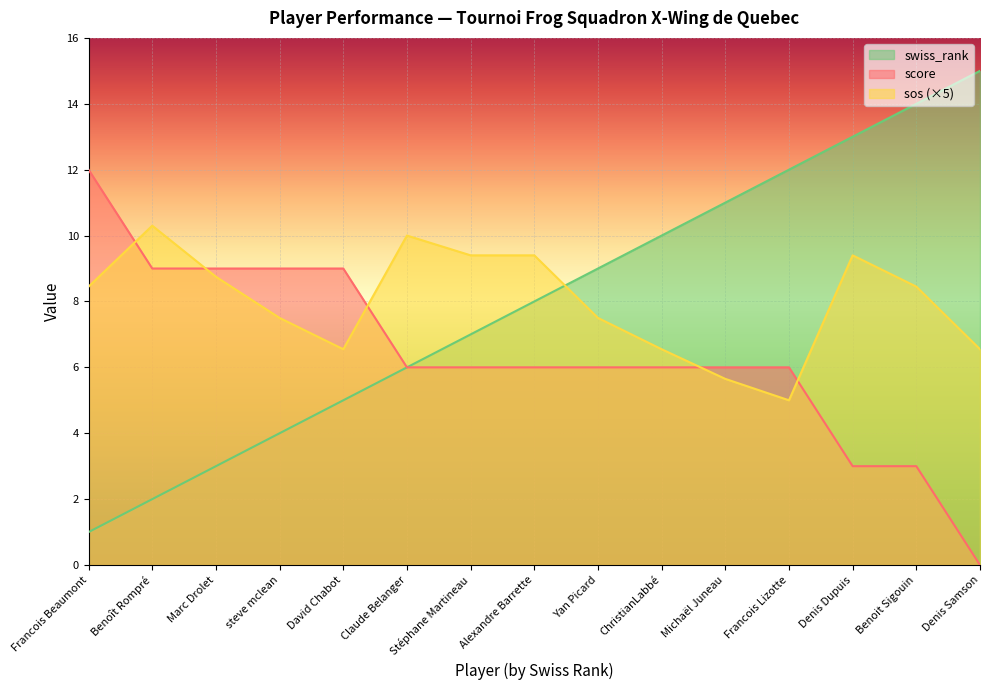

Is the value of swiss_rank at Michaël Juneau greater than the value of sos at Claude Belanger?

Yes